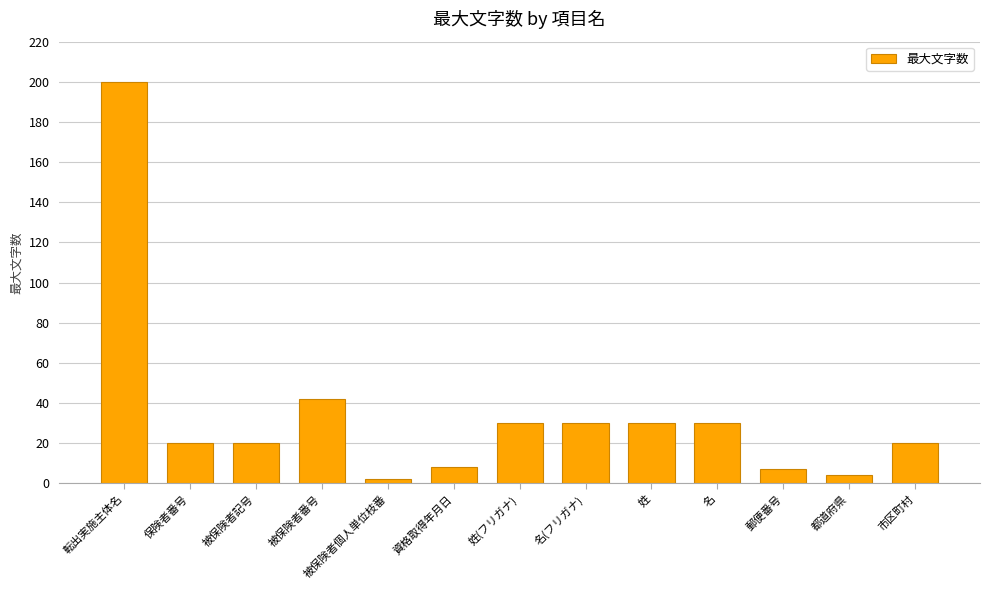

Are the bars grouped side by side (vs. stacked)?

No